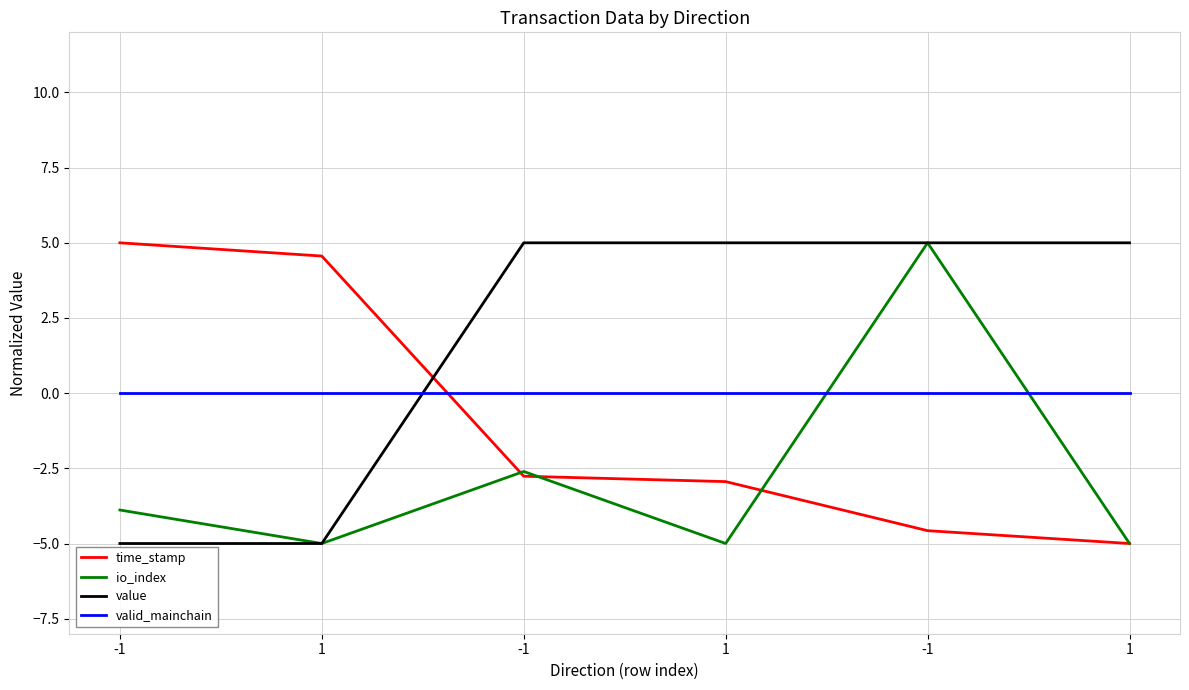

Does the chart have visible grid lines?

Yes